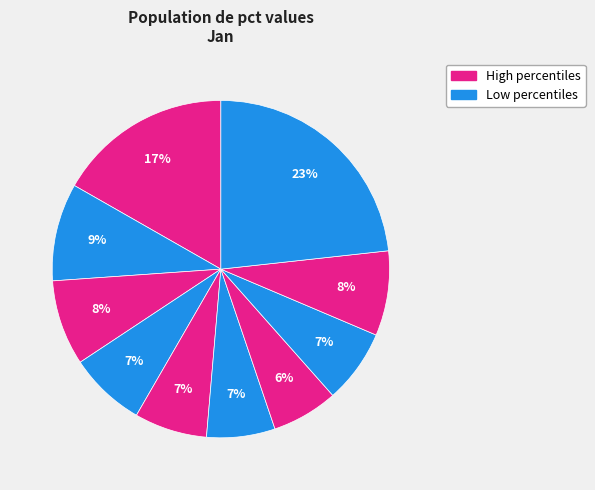

How many slices are in this pie chart?

10